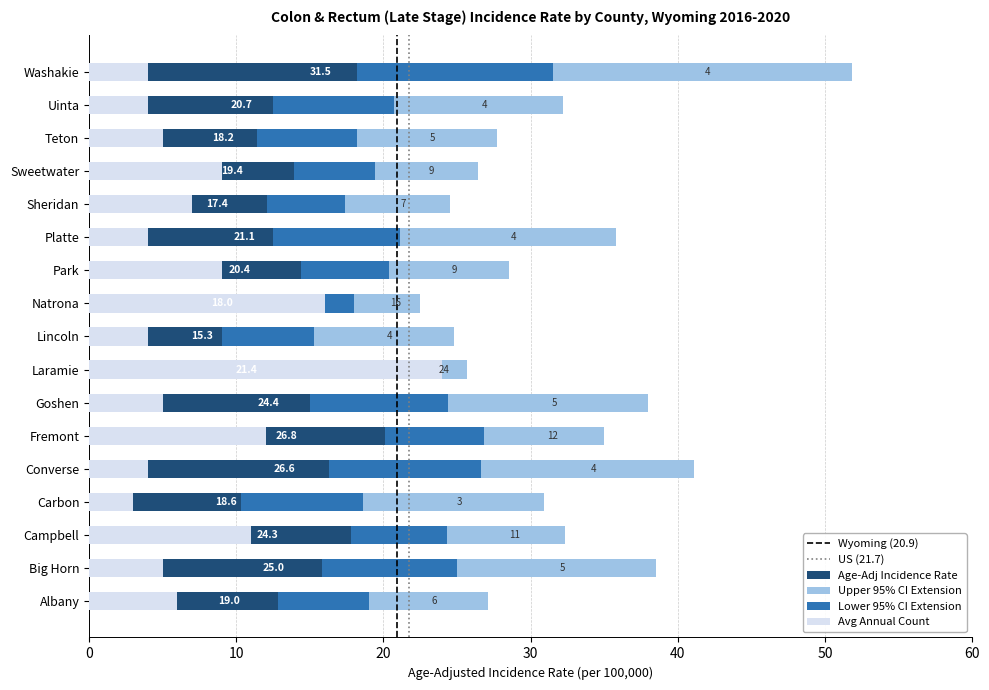

At which label is Age-Adj Rate closest to 23?

Campbell